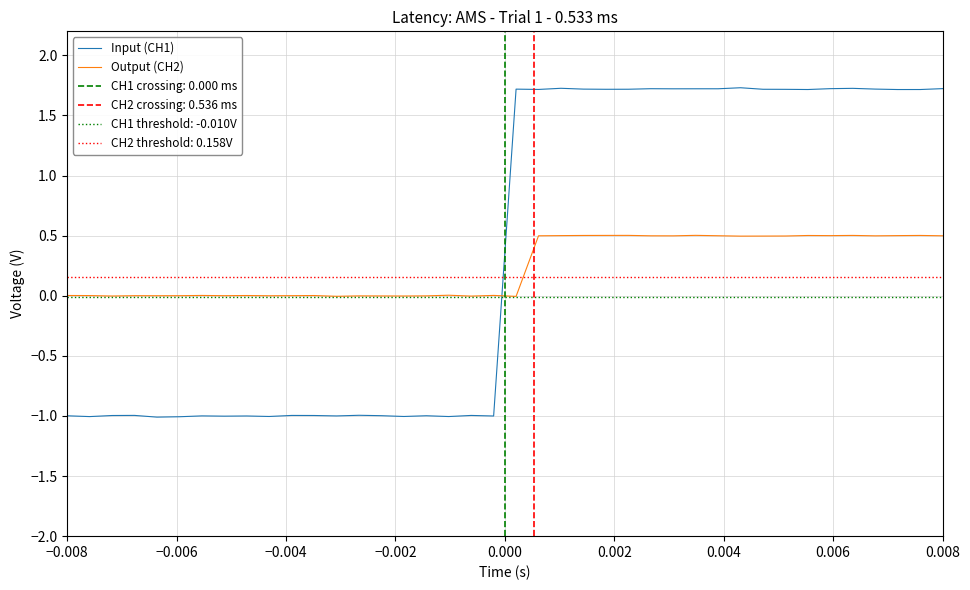

True or false: Input (CH1) and Output (CH2) intersect in this chart.

True